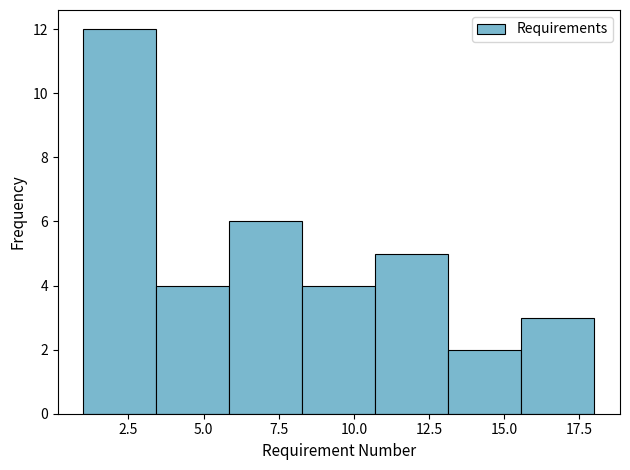

Reading left to right, list every bar in this chart as the range it spans on the x-axis followed by its height. Neither the bar edges nor the heights are printed on the chart, so give them approximately, as read against the axes.

1.0 to 3.5: 12
3.5 to 6.0: 4
6.0 to 8.5: 6
8.5 to 10.5: 4
10.5 to 13.0: 5
13.0 to 15.5: 2
15.5 to 18.0: 3